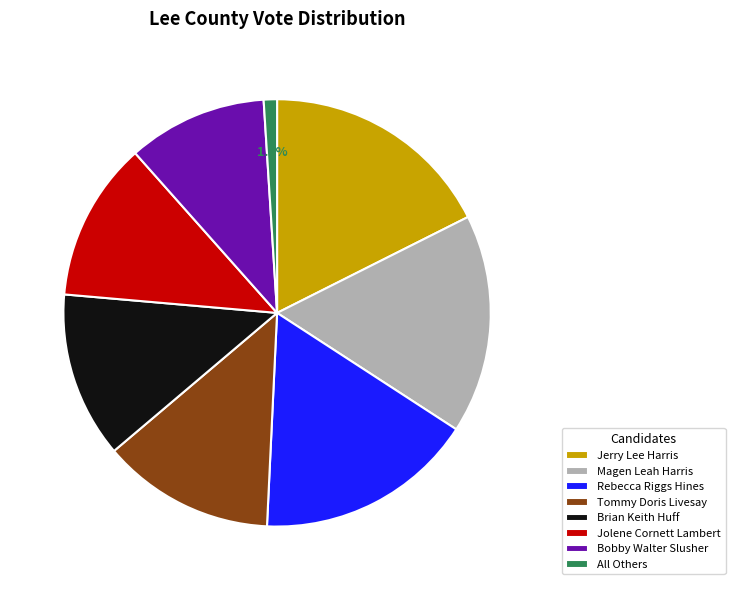

Which has a higher value, Brian Keith Huff or Jolene Cornett Lambert?

Brian Keith Huff